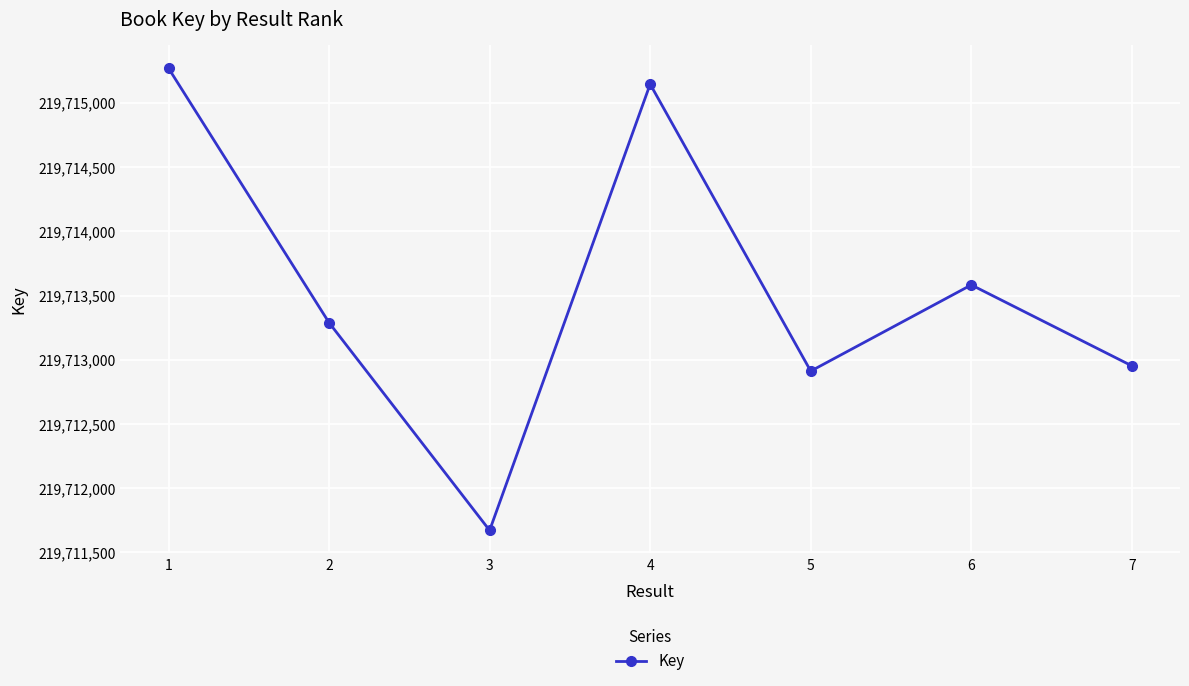

The value at 4 is 320537676. True or false?

False